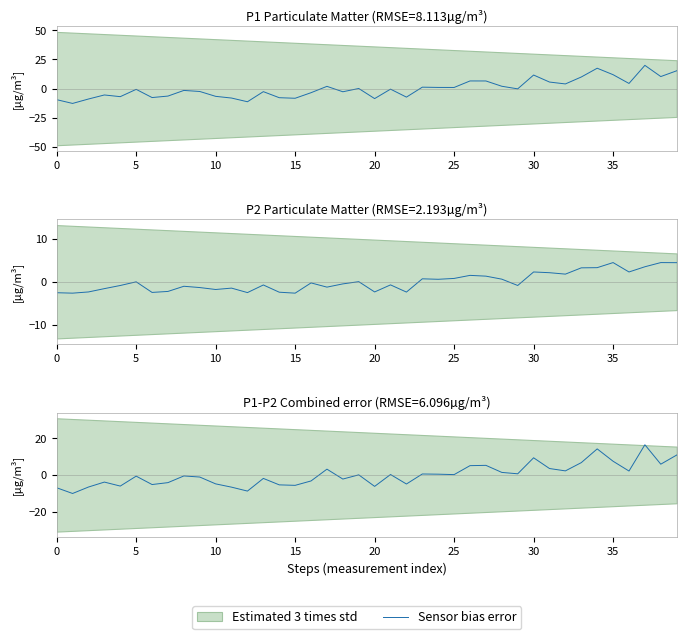

How many values are below 0?

20